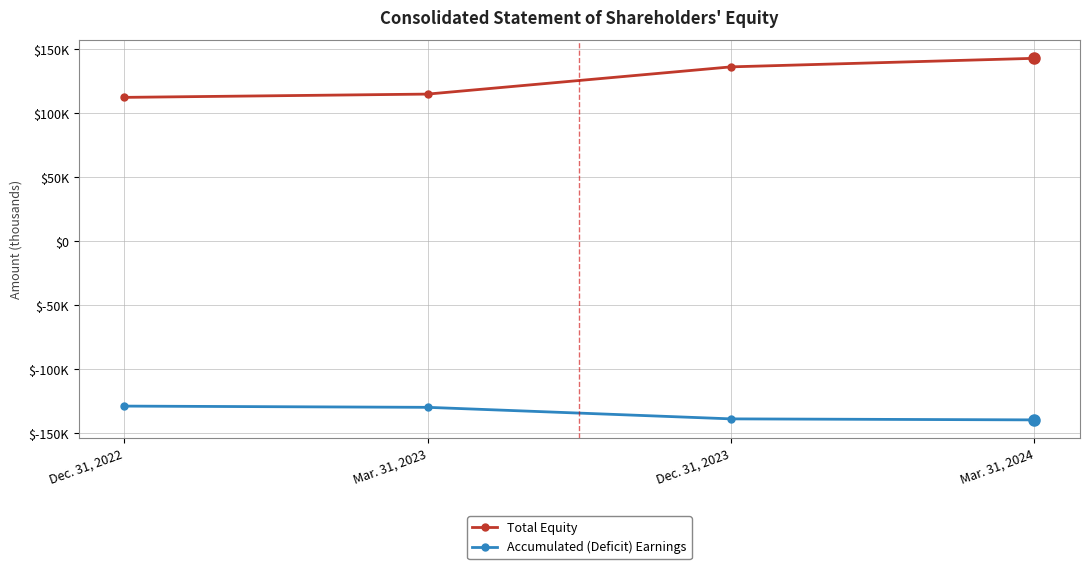

What is the difference between the maximum and minimum values in the Total Equity series?

30508